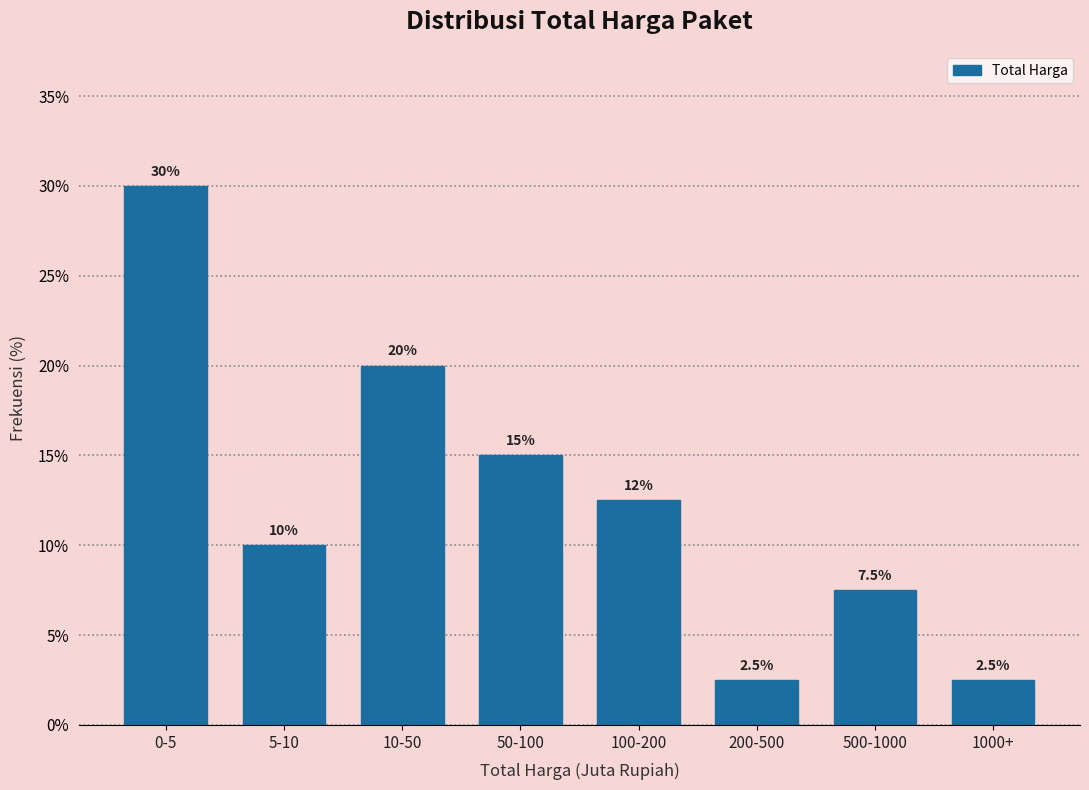

Reading right to left, extract all data points from this chart.

1000+=2.5	500-1000=7.5	200-500=2.5	100-200=12.5	50-100=15.0	10-50=20.0	5-10=10.0	0-5=30.0